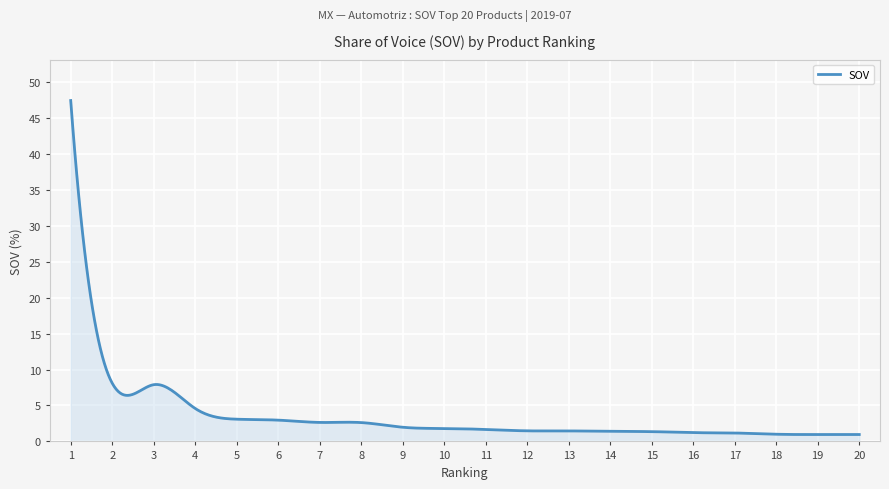

What is the difference between the maximum and minimum values?

46.5